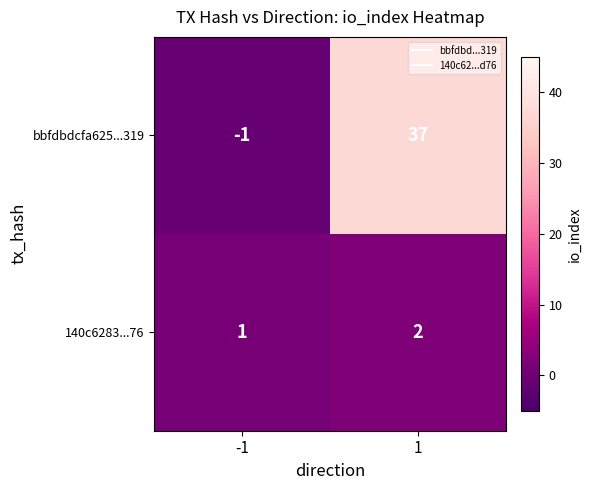

The 140c6283...76 series shows 1 at -1. True or false?

True